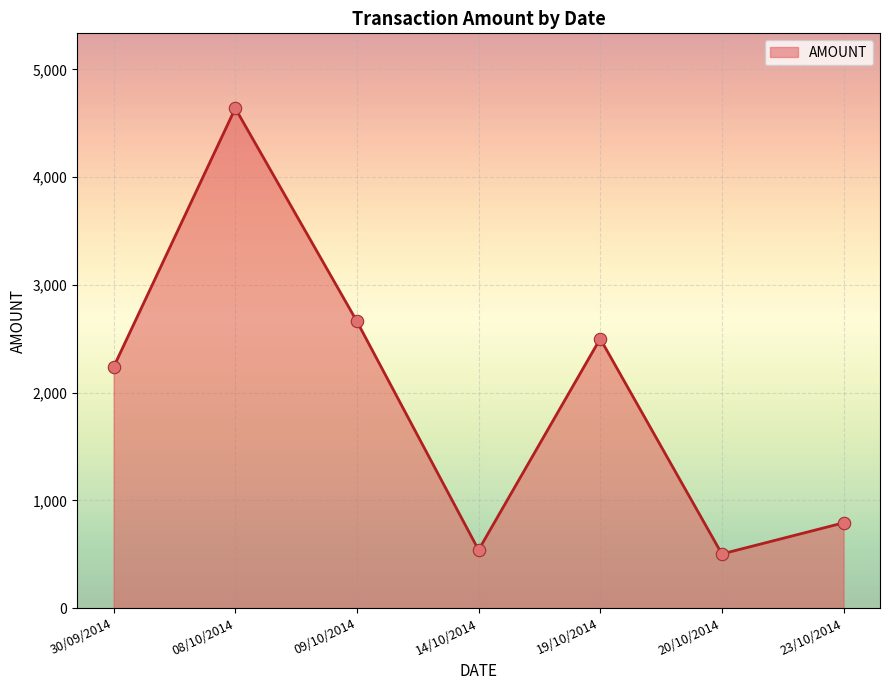

Approximately how many times larger is the value at 20/10/2014 compared to 08/10/2014?

0.1